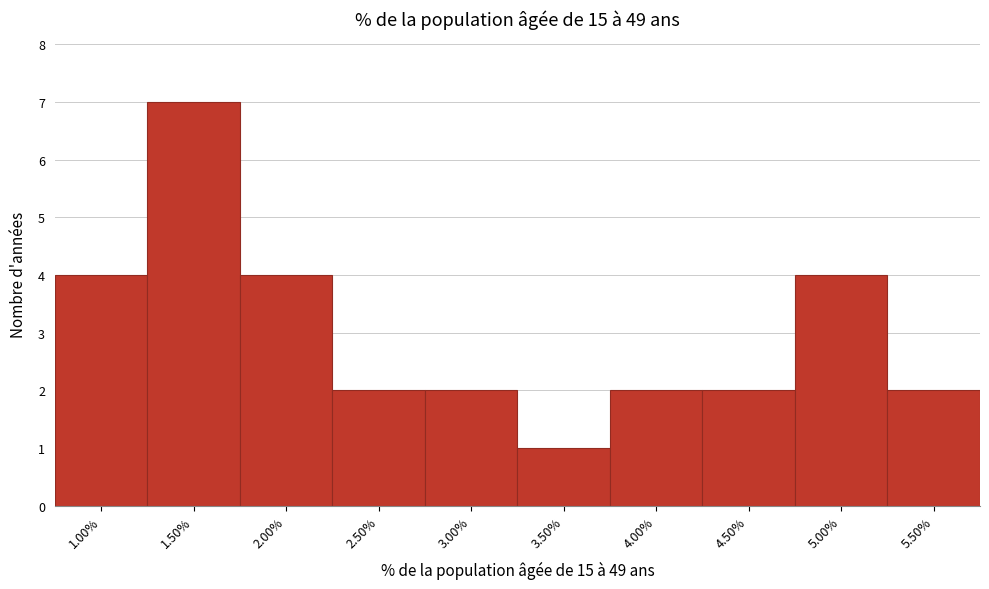

What is the height of the bar covering 2.25 to 2.75 on the x-axis? The values are not printed on the chart, so give them approximately, as read against the axis.

2